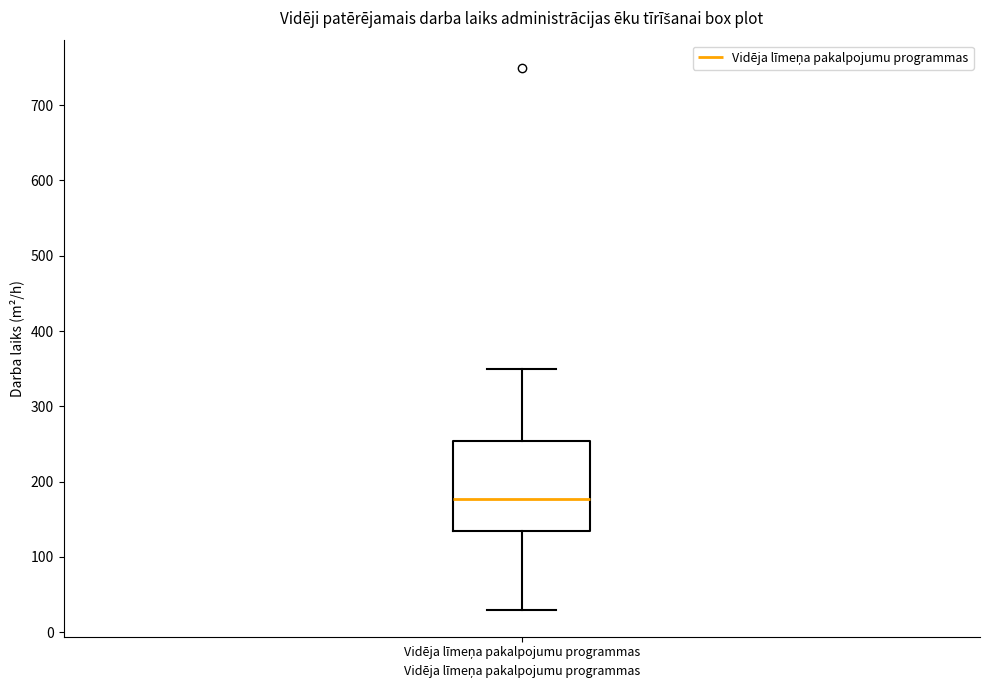

Read this box plot against the y-axis: the position of the median line, the range covered by the box, and the ends of both whiskers. The values are not printed on the chart, so give them approximately, as read against the axis.

median 180, box 140 to 250, whiskers 30 to 350